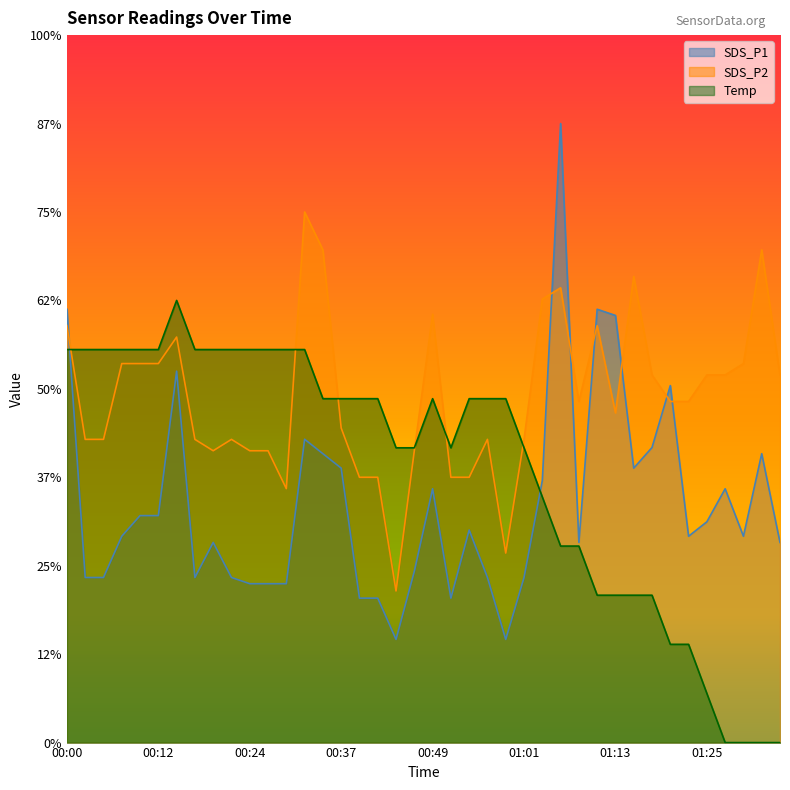

The Temp series shows 1.8 at 01:08. True or false?

False